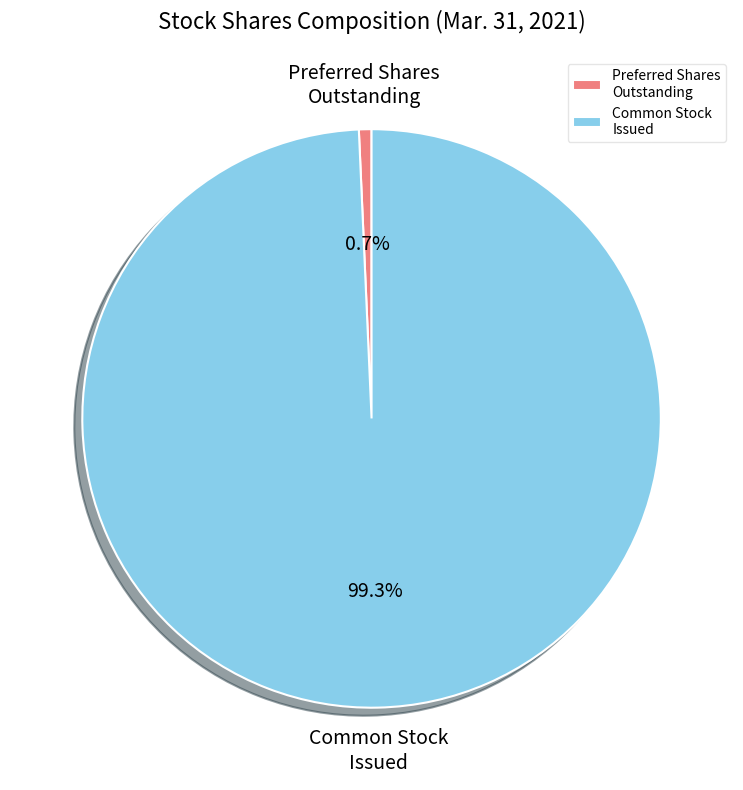

What is the majority slice?

Common Stock Issued